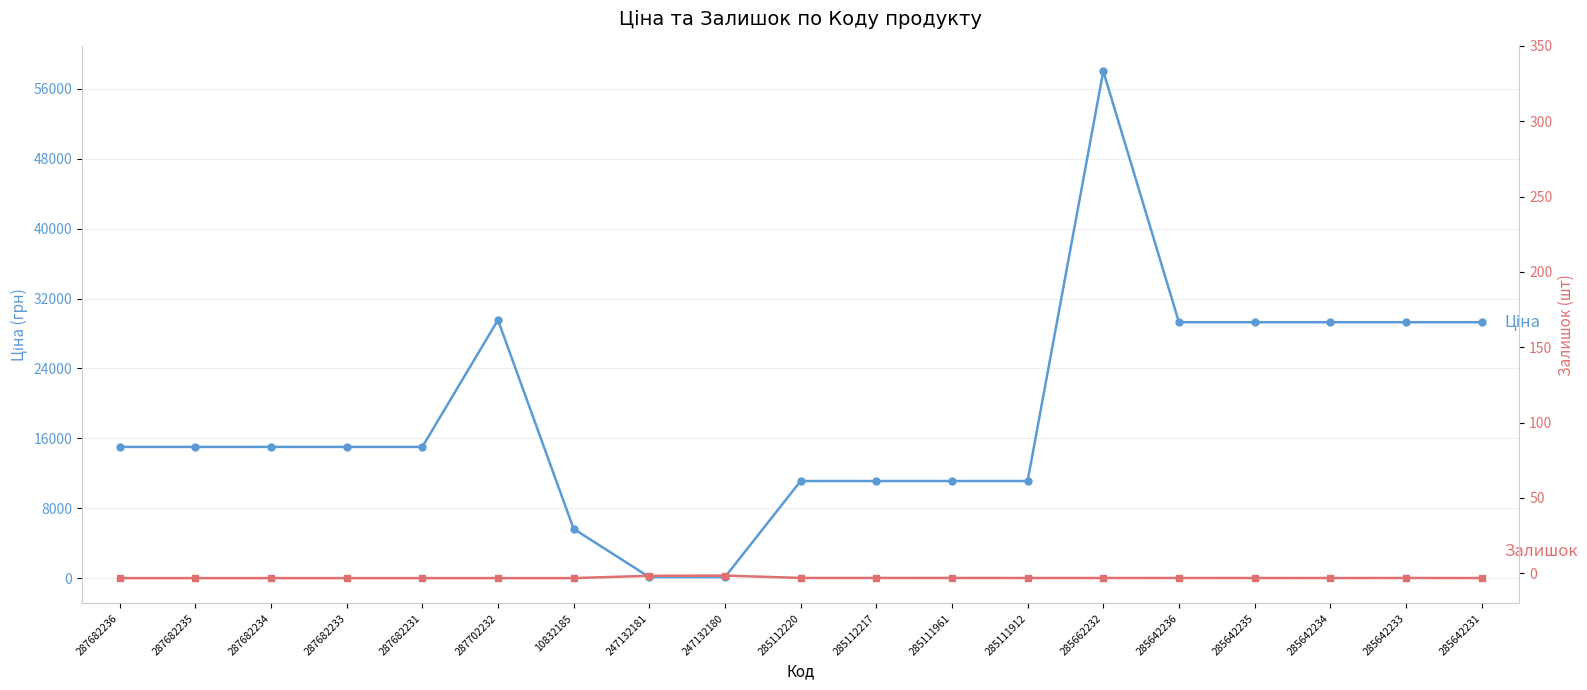

True or false: Залишок has more than 0 points higher than both neighbors.

True